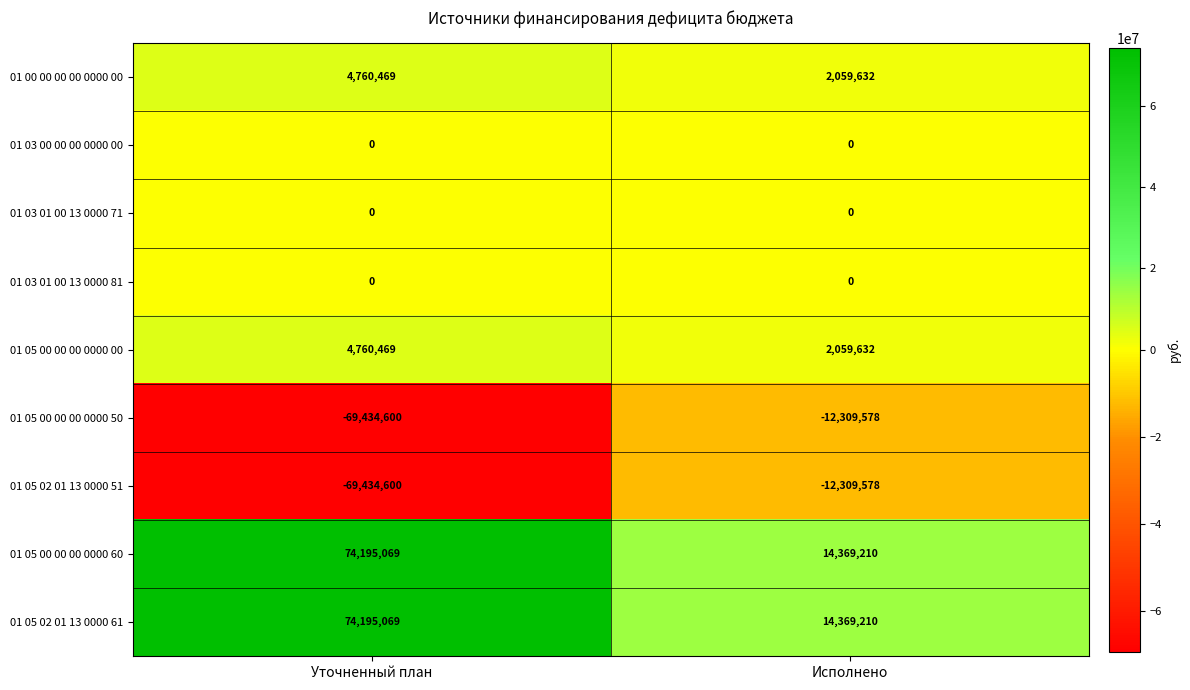

List the labels in order of 01 05 00 00 00 0000 60 value, largest first.

Уточненный план, Исполнено